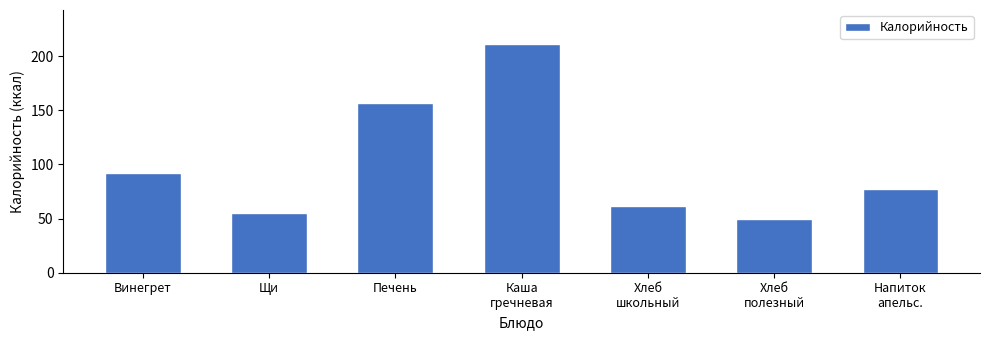

Reading right to left, transcribe all the data shown in this chart.

77	50	62	211	157	55	92